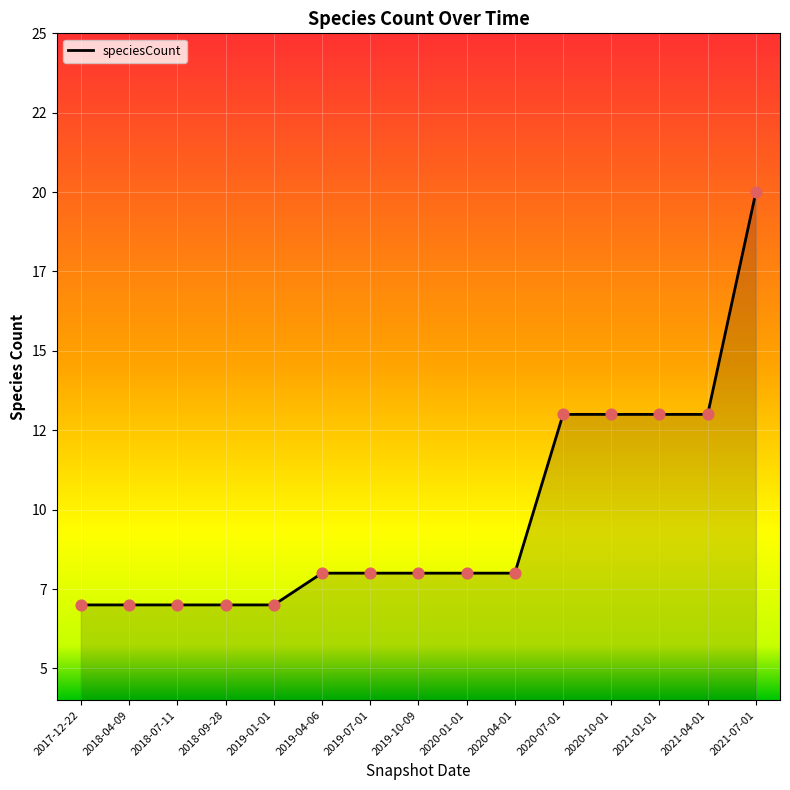

What is the change in value from 2019-01-01 to 2019-04-06?

+1